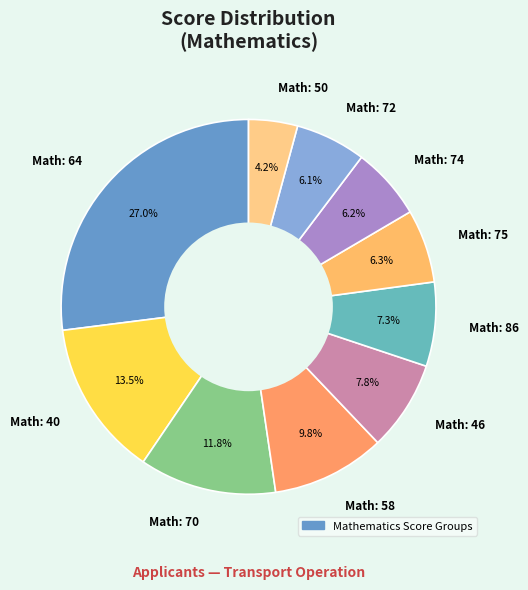

Does Math: 64 represent more than half of the total?

No